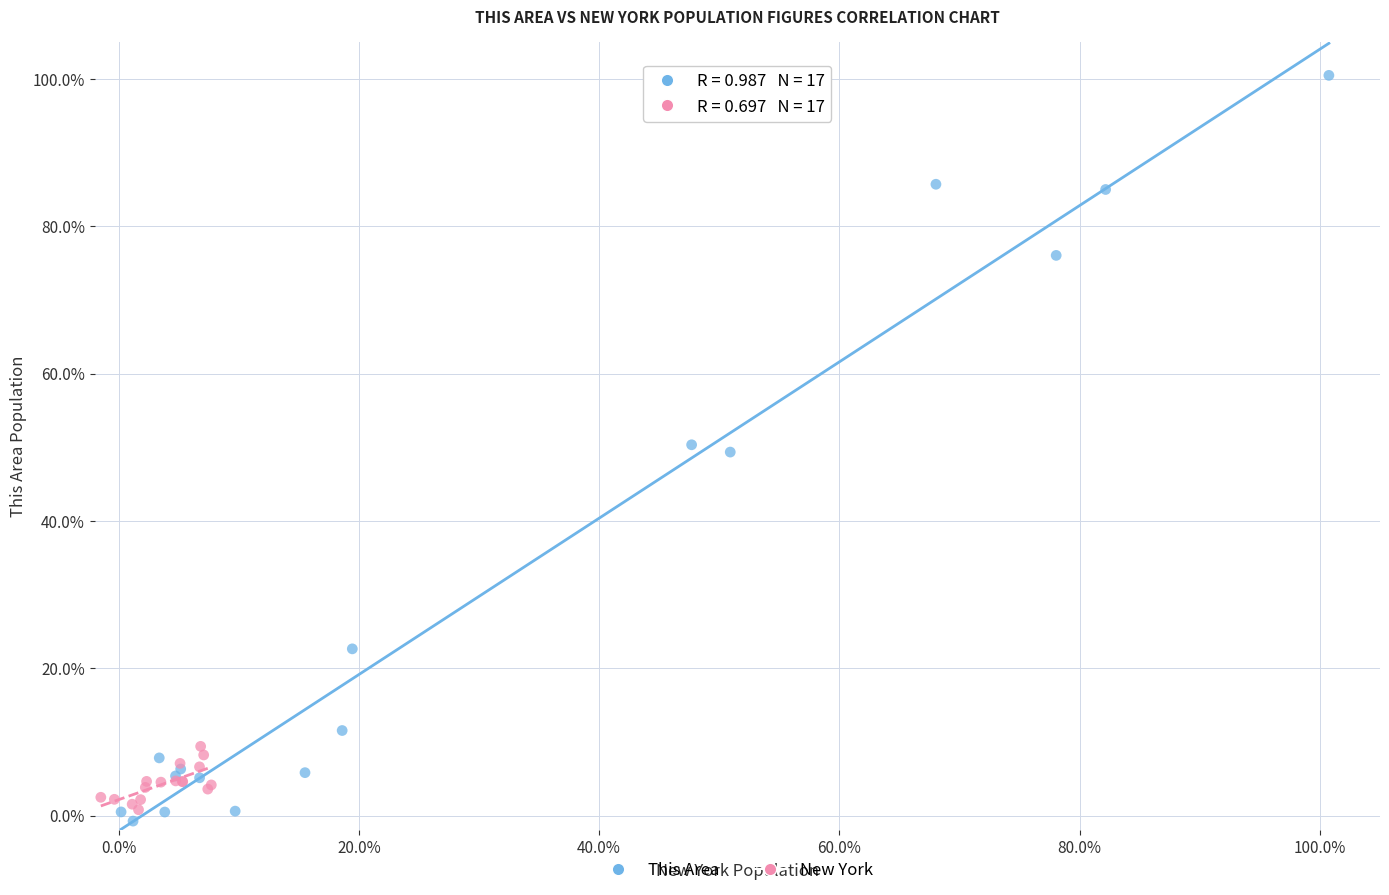

Which series has the widest spread of Y values?

This Area